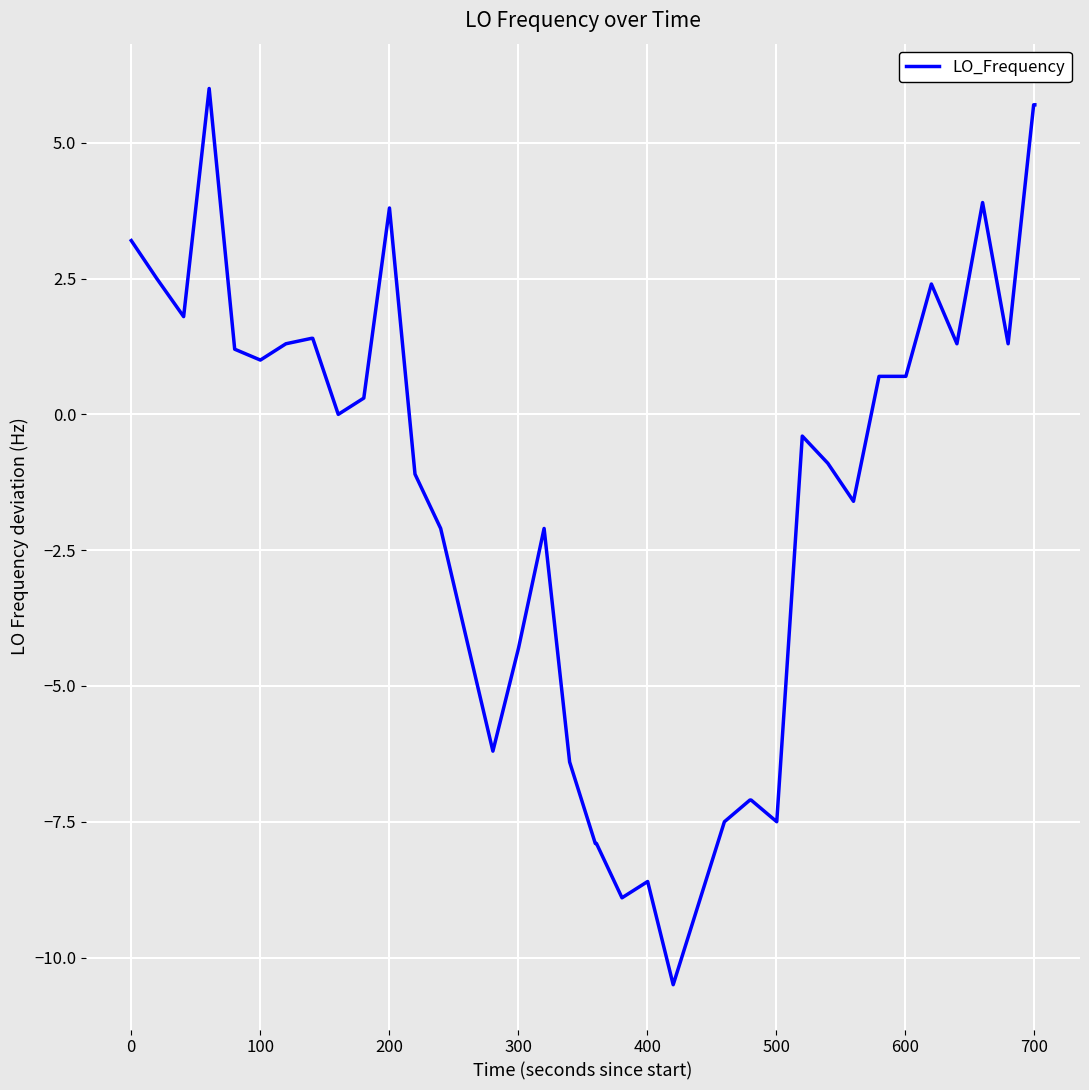

What is the minimum value shown in the chart?

-10.5